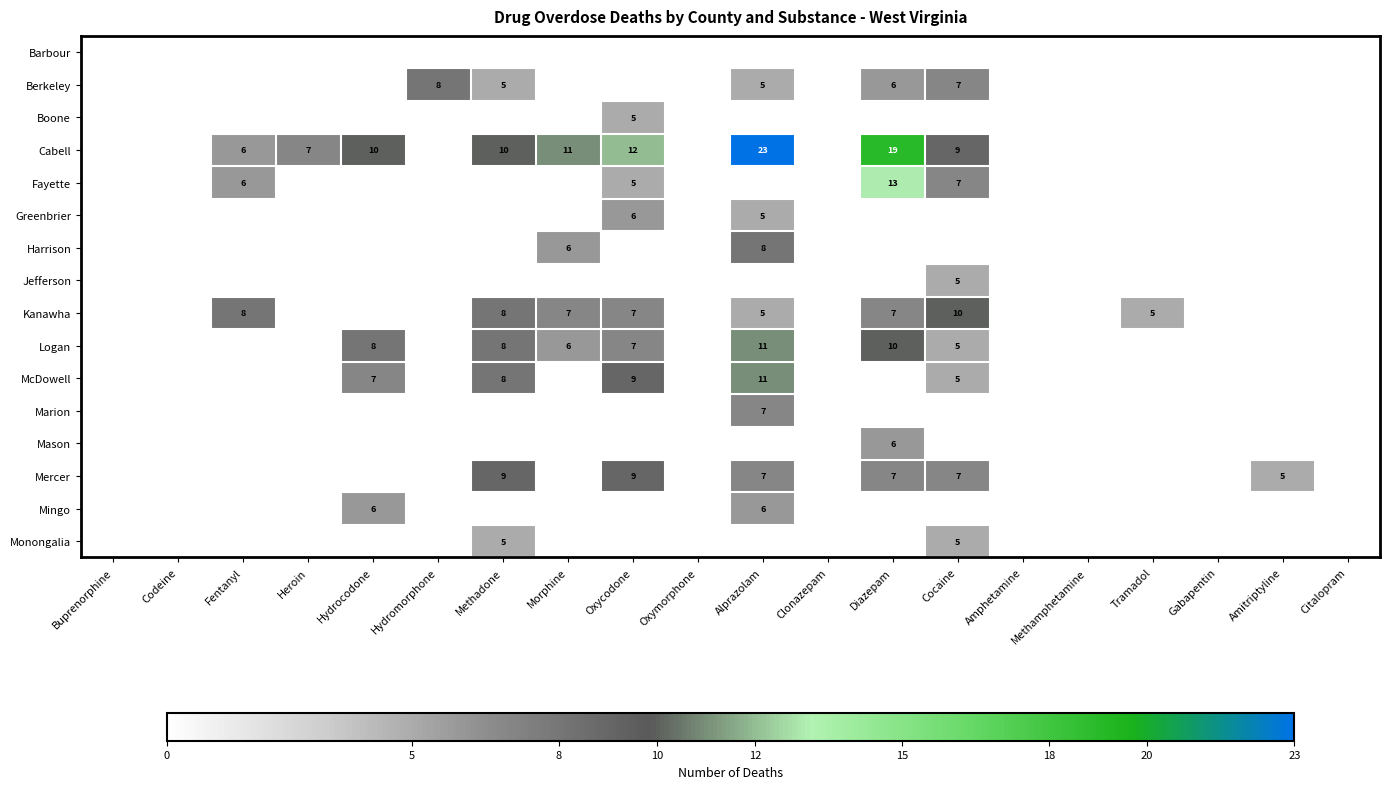

Between Cocaine and Heroin, which is larger?

Cocaine